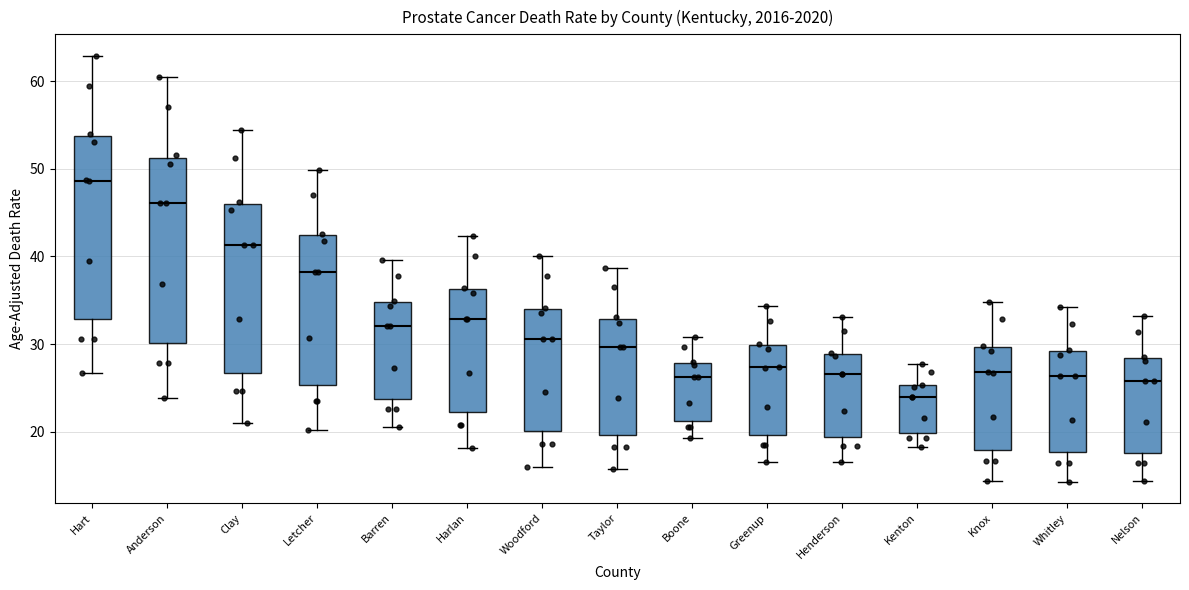

Which box has the highest median line?

Hart